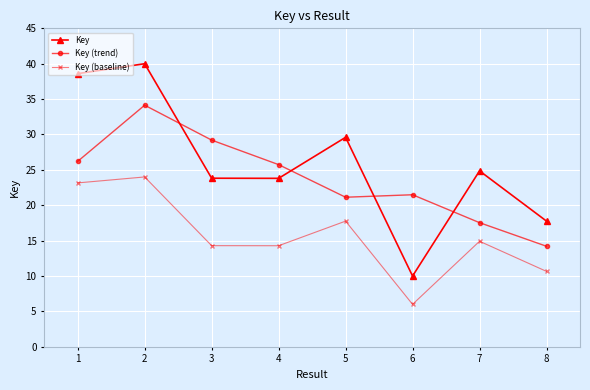

What is the average value of the Key series?

26.1